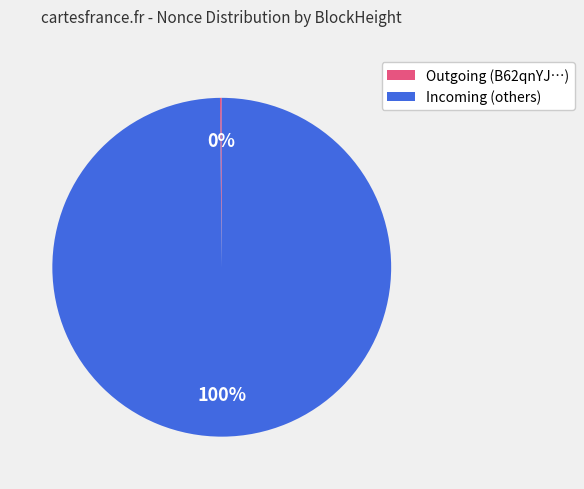

To the nearest percent, what is the difference between the largest and smallest slice percentages?

100%